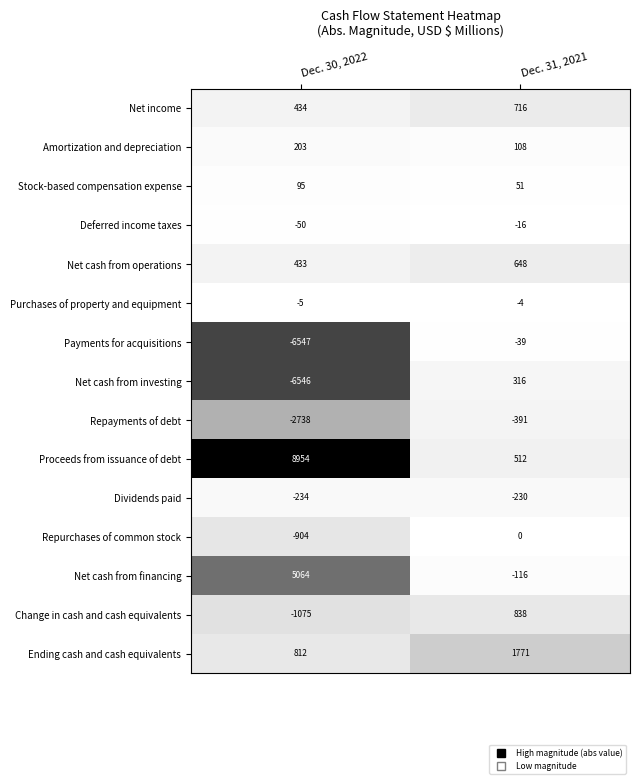

Rank the series at Dec. 31, 2021 from lowest to highest value.

Repayments of debt, Dividends paid, Net cash from financing, Payments for acquisitions, Deferred income taxes, Purchases of property and equipment, Repurchases of common stock, Stock-based compensation expense, Amortization and depreciation, Net cash from investing, Proceeds from issuance of debt, Net cash from operations, Net income, Change in cash and cash equivalents, Ending cash and cash equivalents